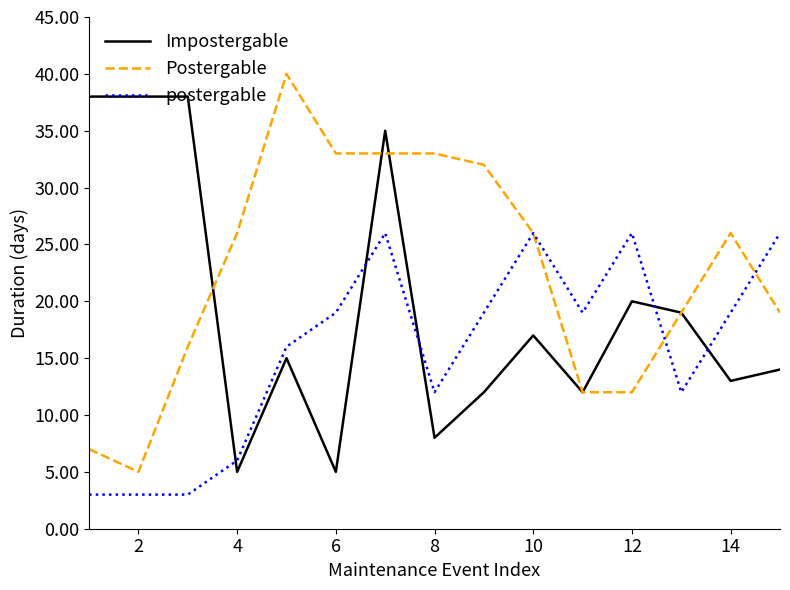

After their last crossing, which series has the higher values: Impostergable or postergable?

postergable